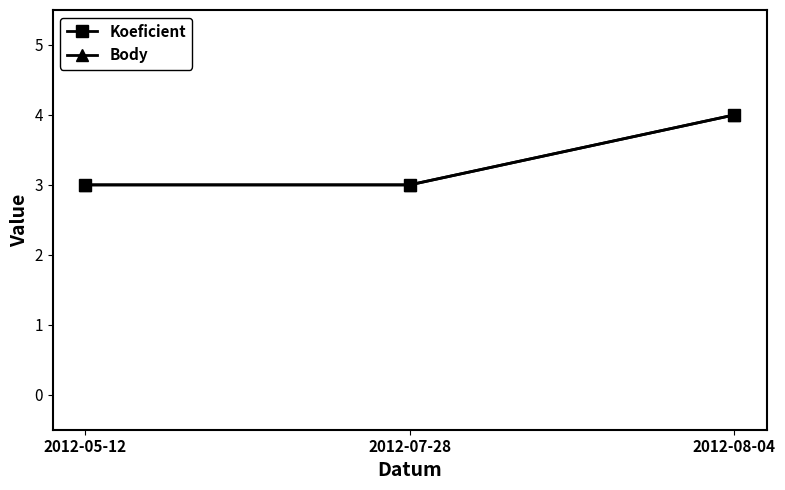

Does the chart have visible grid lines?

No